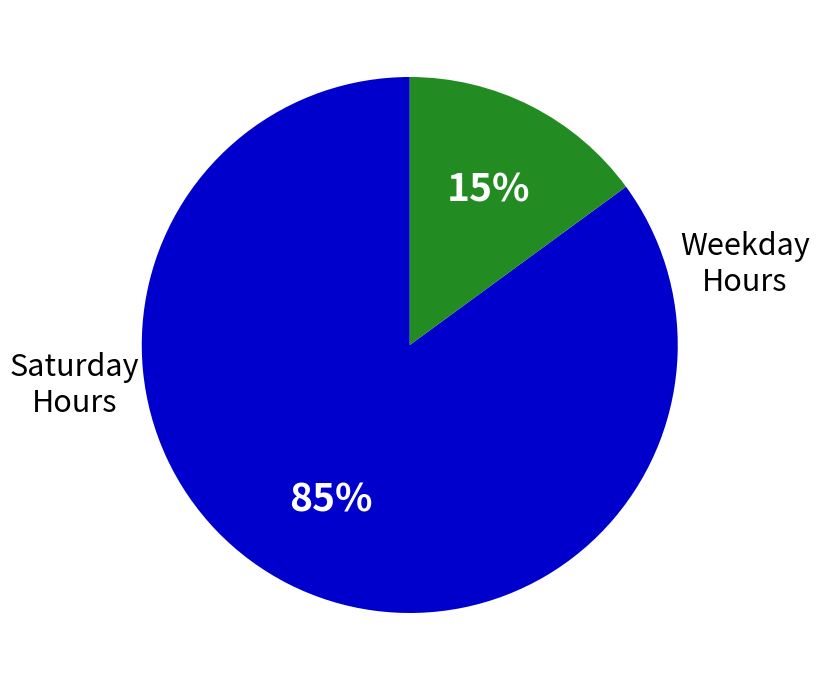

To the nearest percent, what is the average slice percentage?

50%